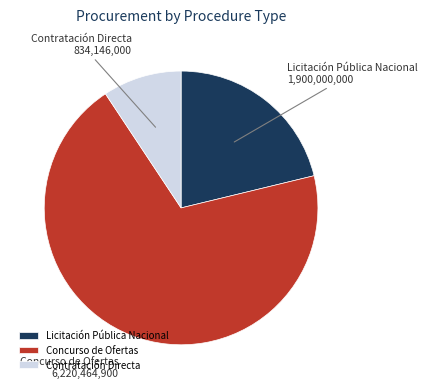

Is the sum of Concurso de Ofertas and Licitación Pública Nacional greater than half?

Yes